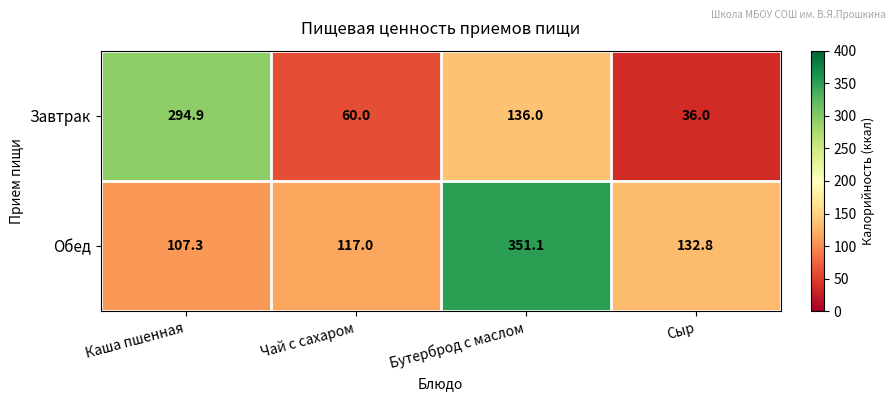

How many values in the Обед series are below 132?

2